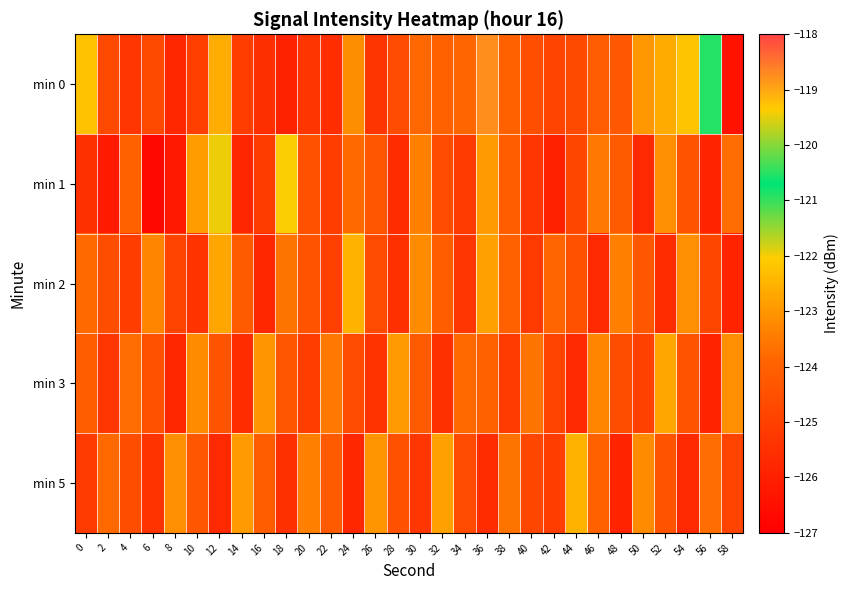

At which category is the sum across all series the highest?

36